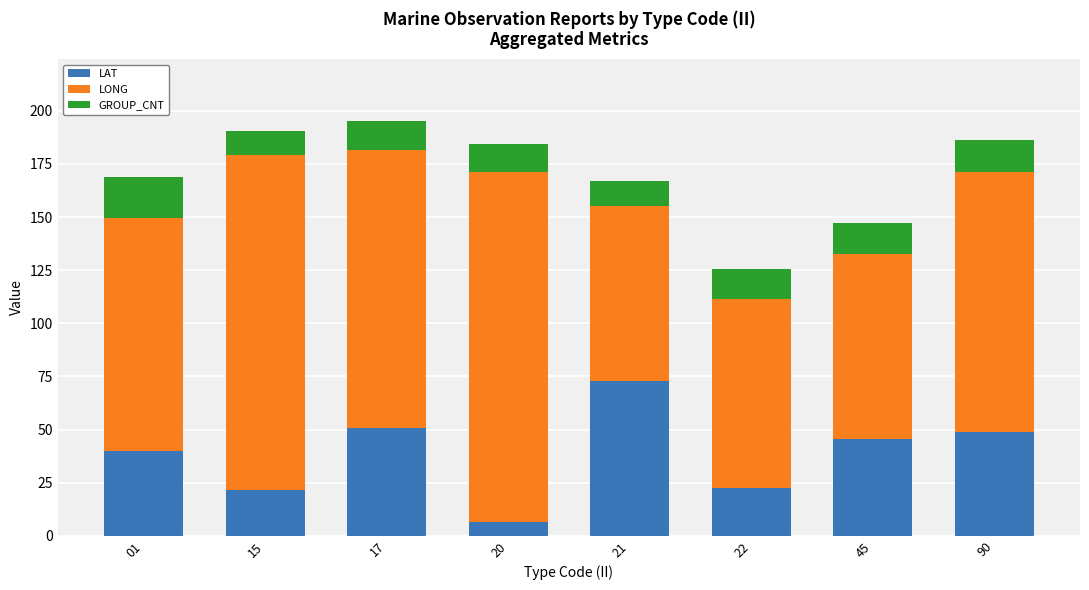

What is the lowest value of the LAT series?

6.7